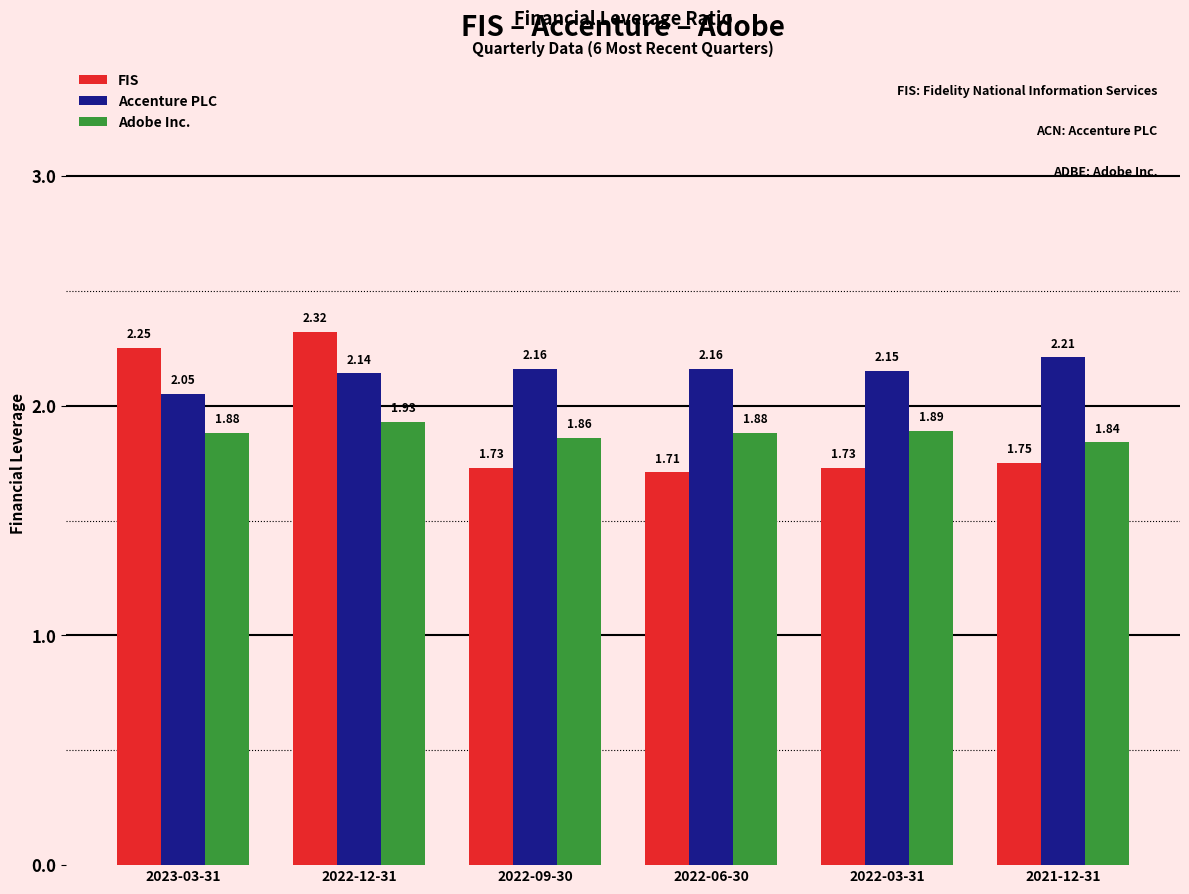

At how many categories does at least one series exceed 2?

6